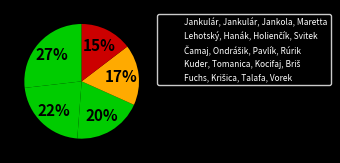

True or false: Čamaj, Ondrášik, Pavlík, Rúrik accounts for 10% of the total.

False